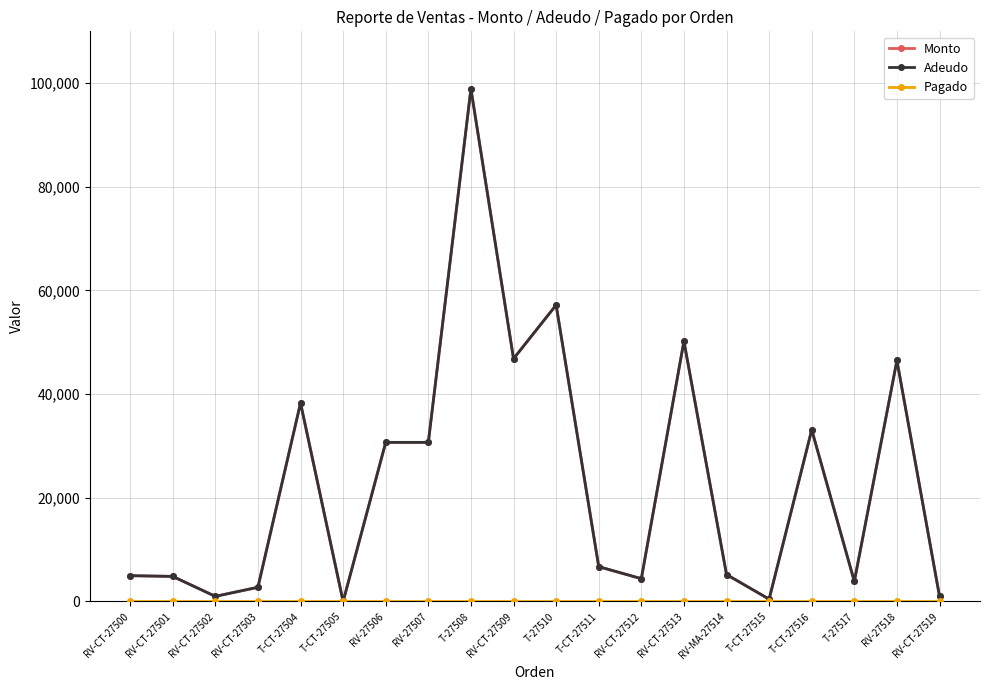

What is the difference between the second highest and second lowest values in the Adeudo series?

56746.0